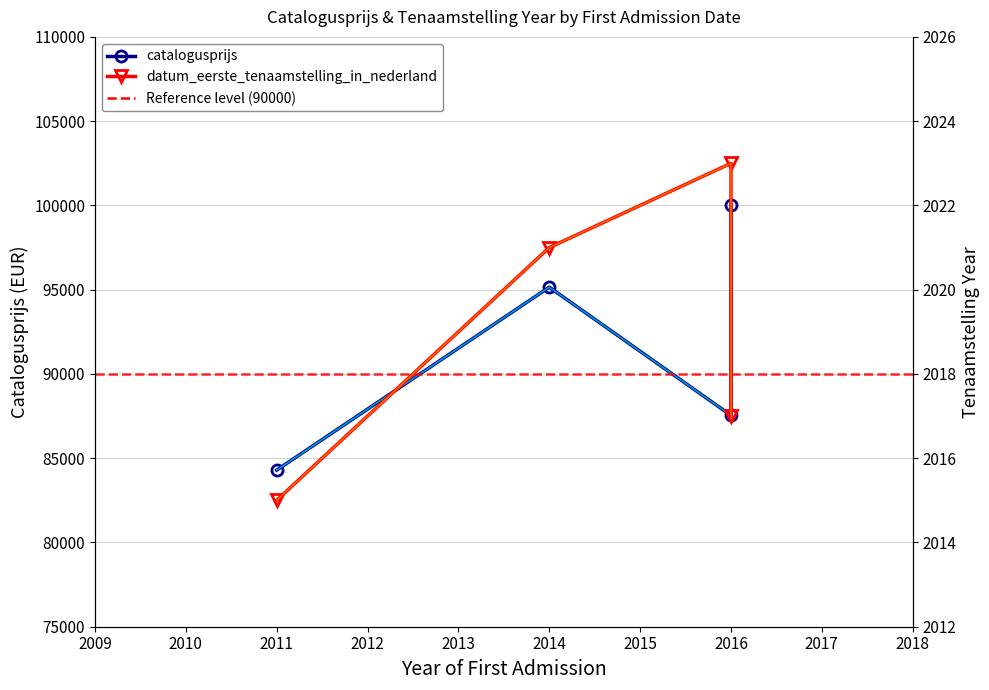

Rank the categories by value from lowest to highest.

2011, 2016, 2014, 2016